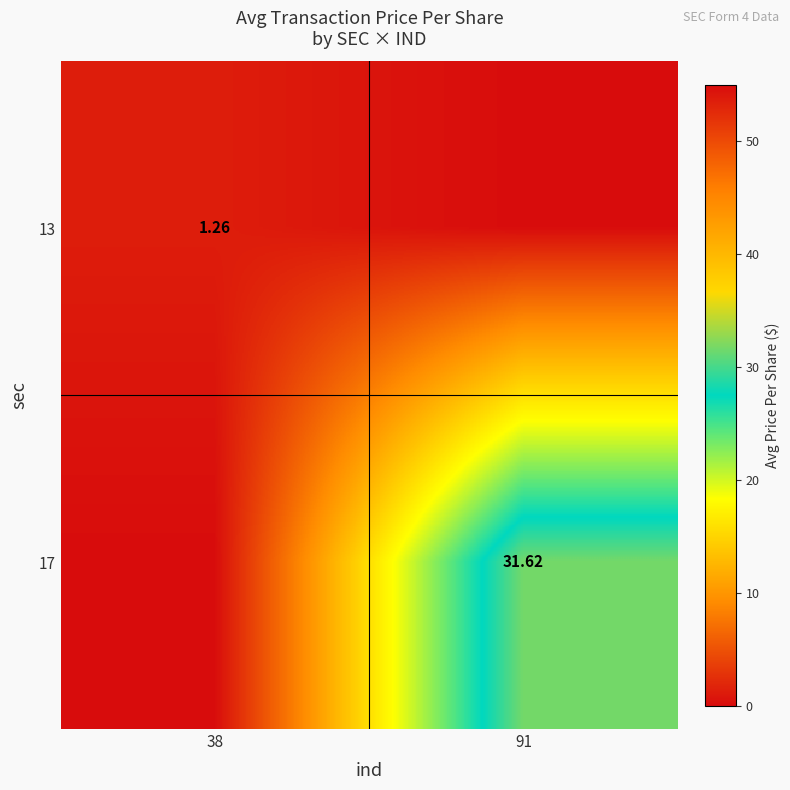

Is it true that 17 equals 17.2 at 91?

False